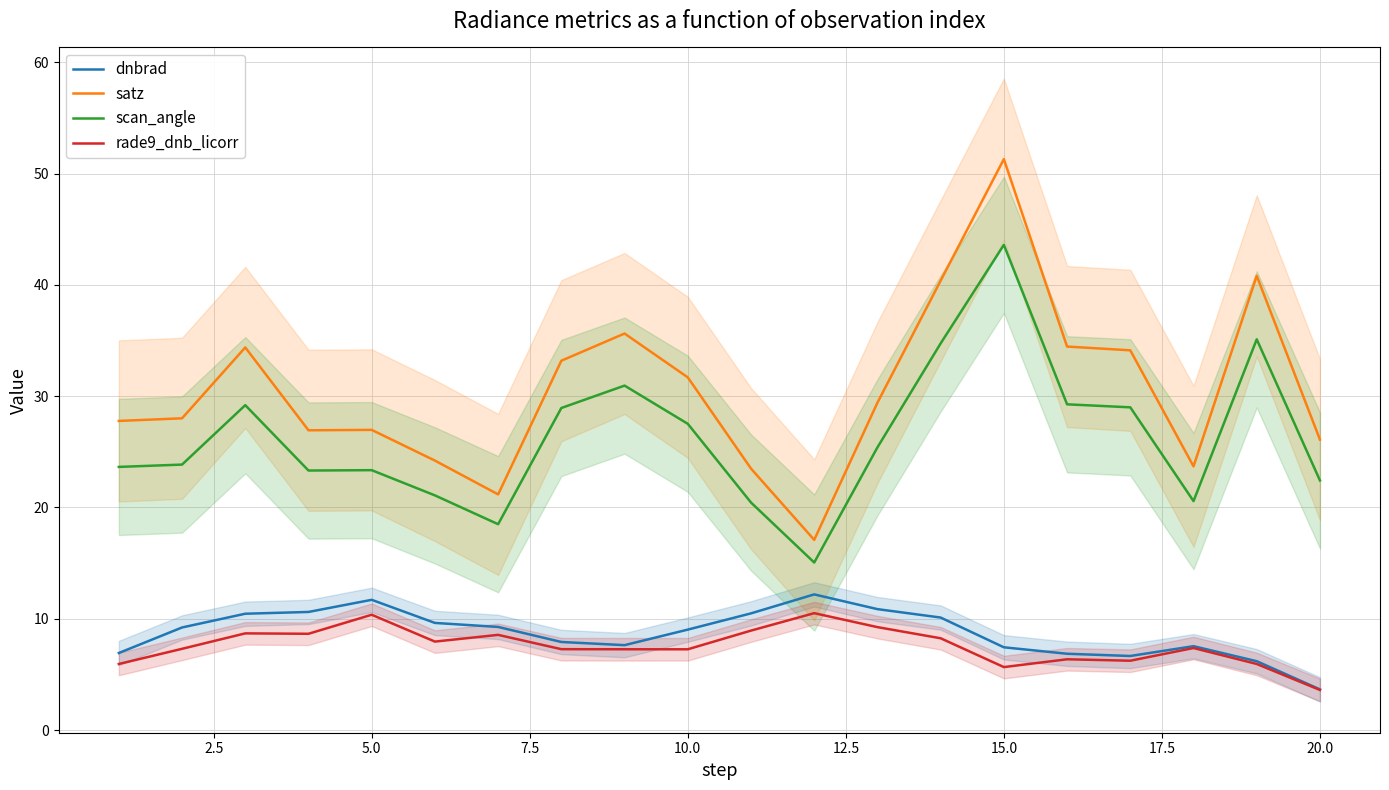

Which category has the highest value in the scan_angle series?

15.0